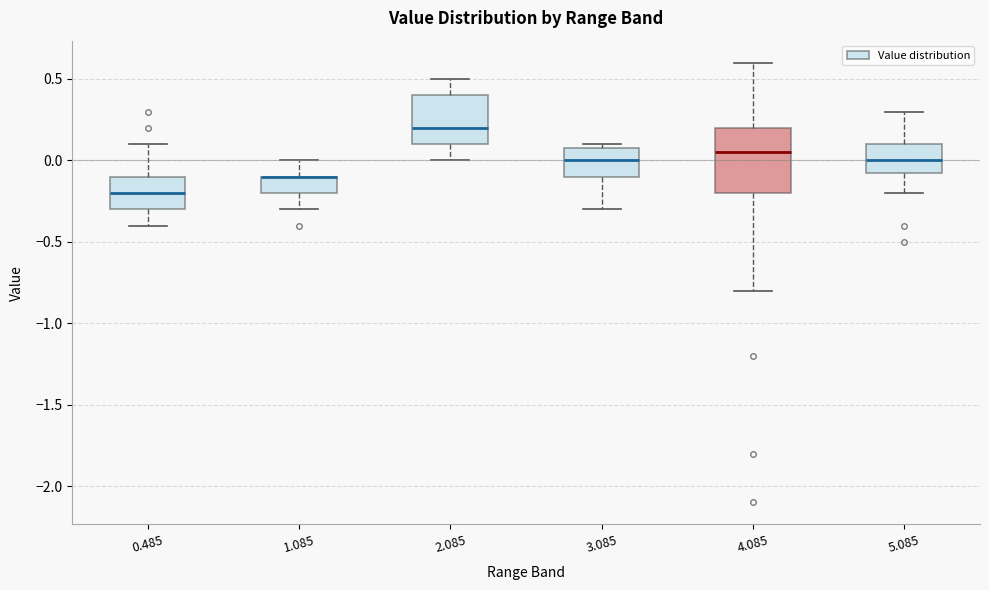

Which box is the tallest, from its lower edge to its upper edge?

4.085